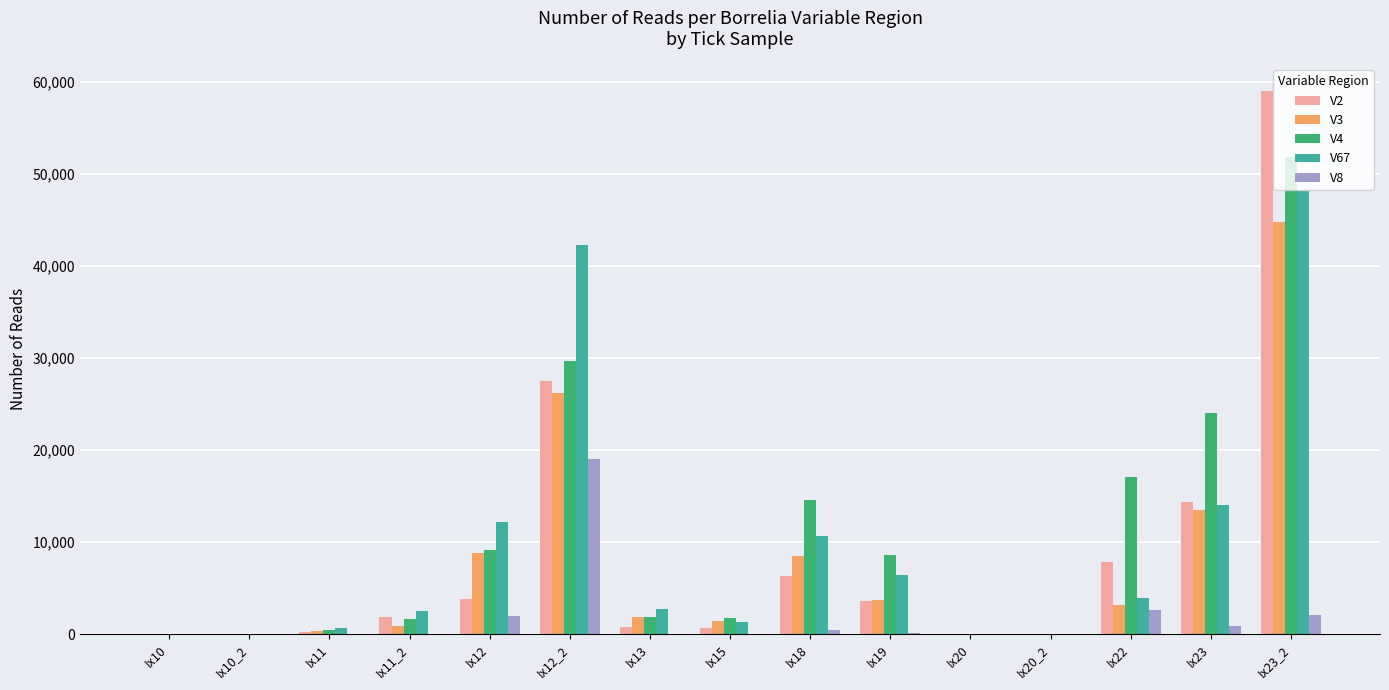

Which category has the highest value in the V8 series?

Ix12_2